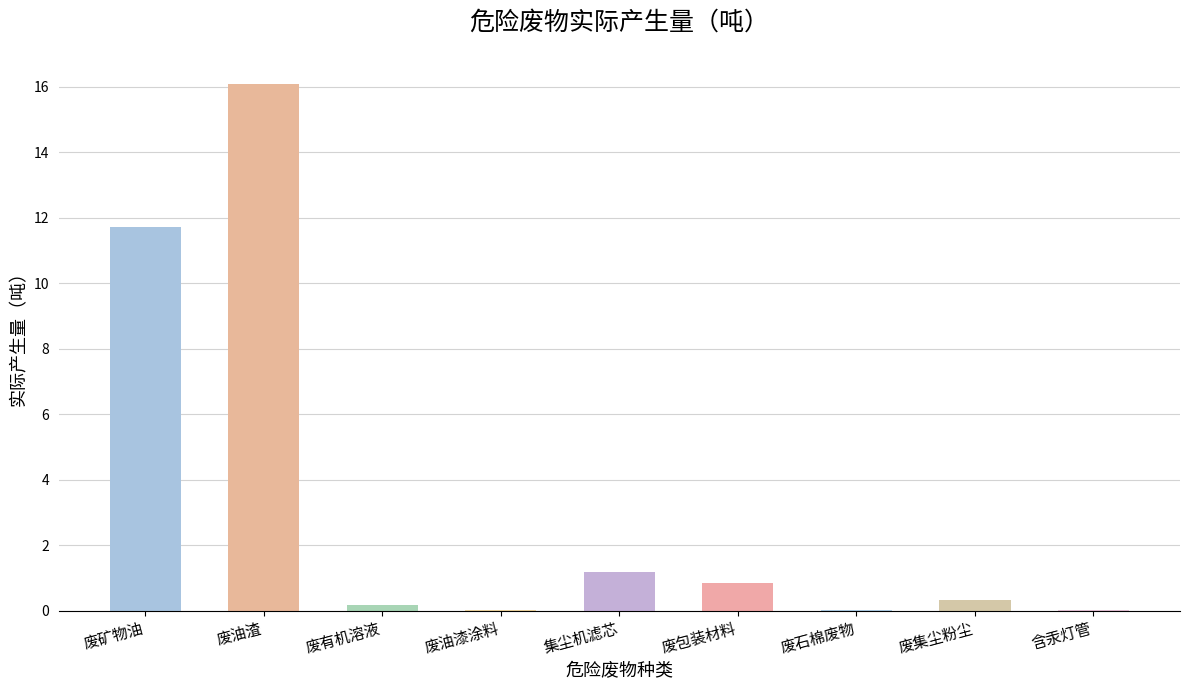

Are the bars horizontal?

No